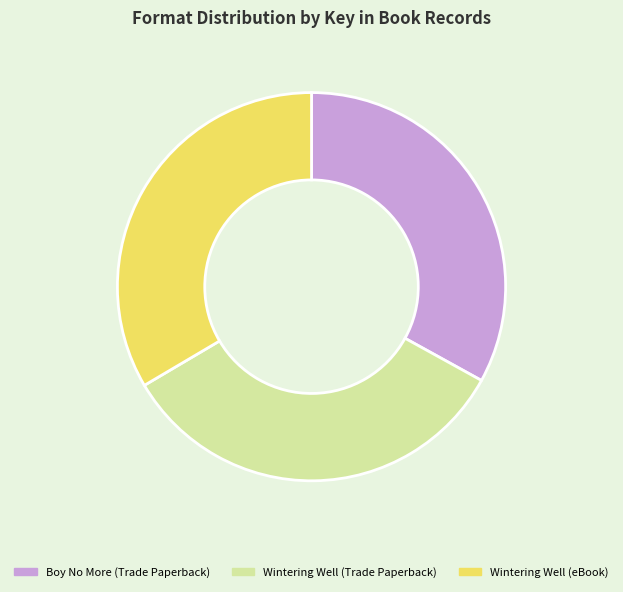

Is there a majority slice in this chart?

No